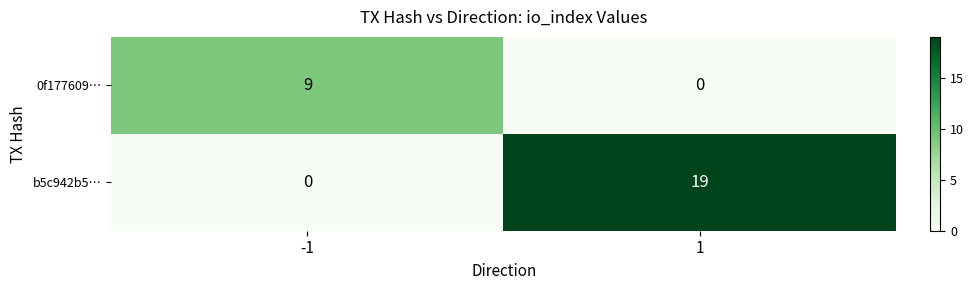

What is the total value across all series at -1?

9